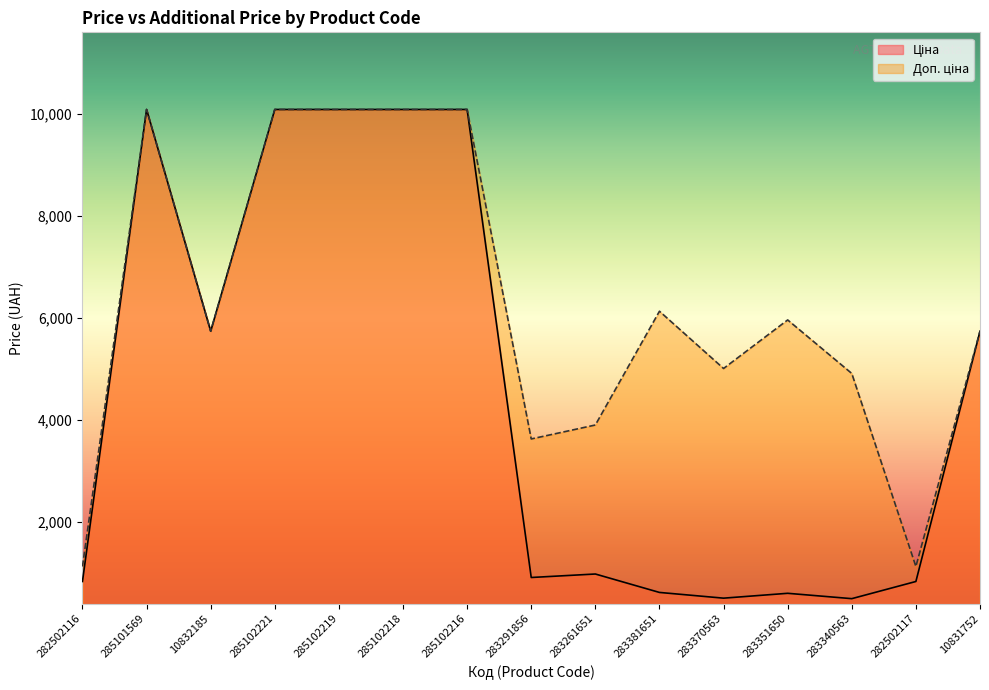

How many data points in Доп. ціна are above 5736?

9